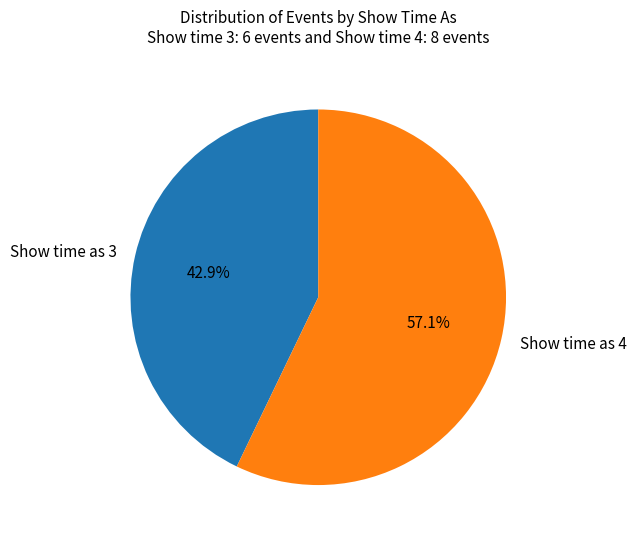

What portion of the pie excludes Show time as 3?

57.1%